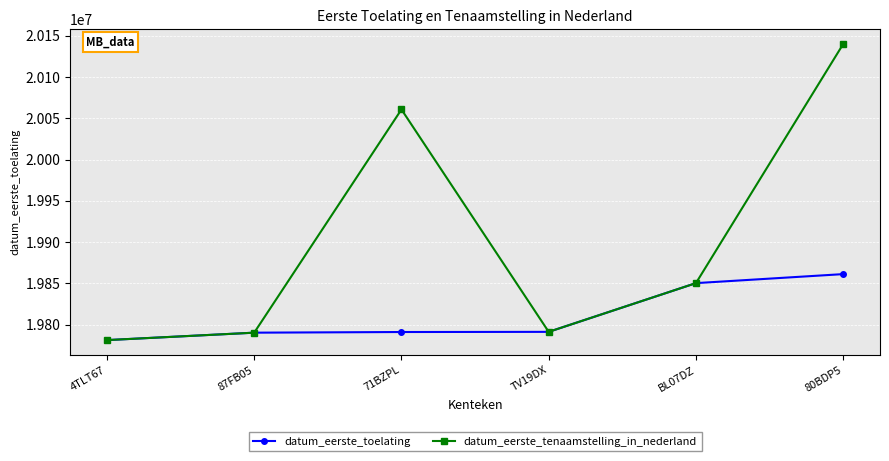

Rank the series at 71BZPL from lowest to highest value.

datum_eerste_toelating, datum_eerste_tenaamstelling_in_nederland